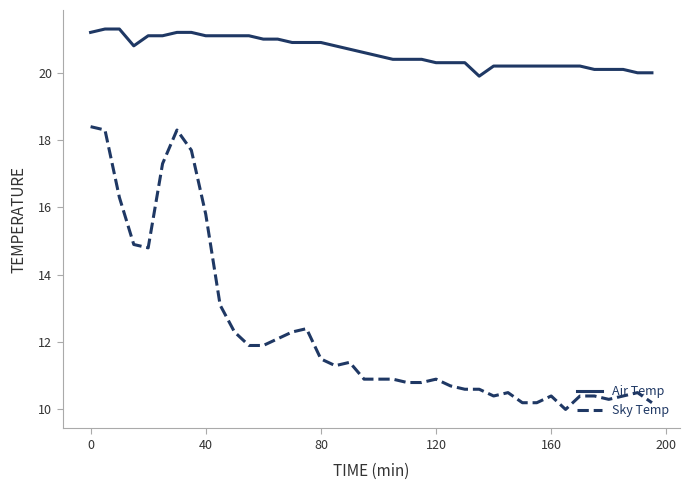

Count the number of categories in the chart.

40